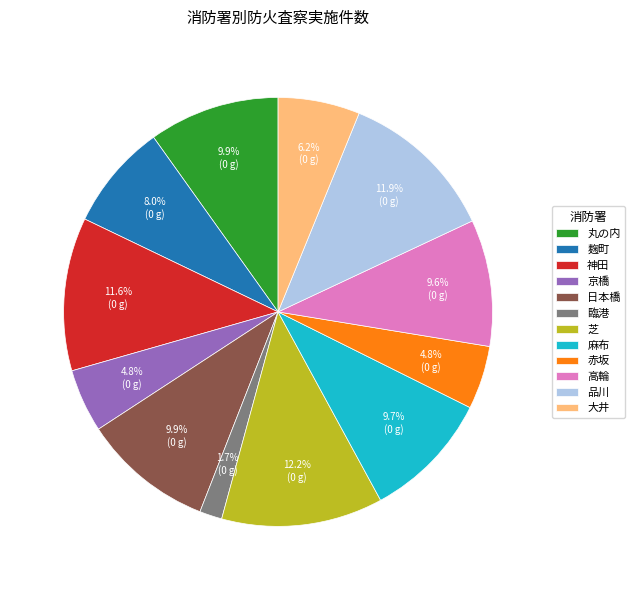

The 芝 slice represents 1% of the pie. True or false?

False